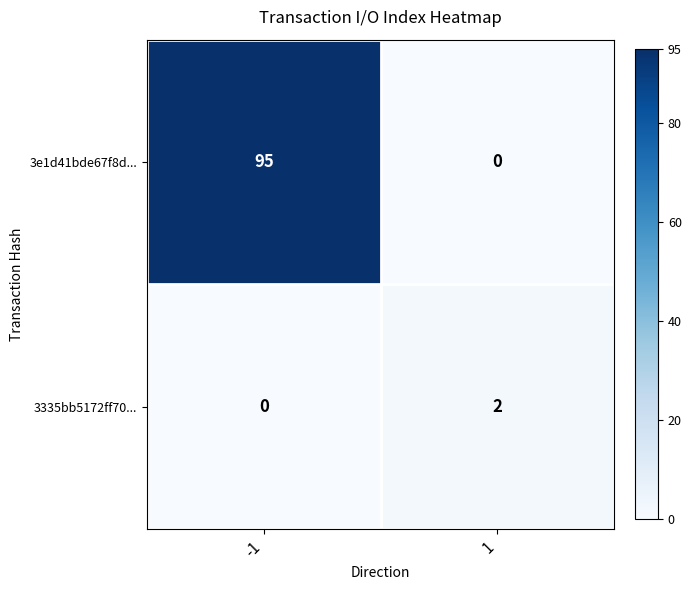

List the series in order of their overall mean, lowest first.

3335bb5172ff70..., 3e1d41bde67f8d...